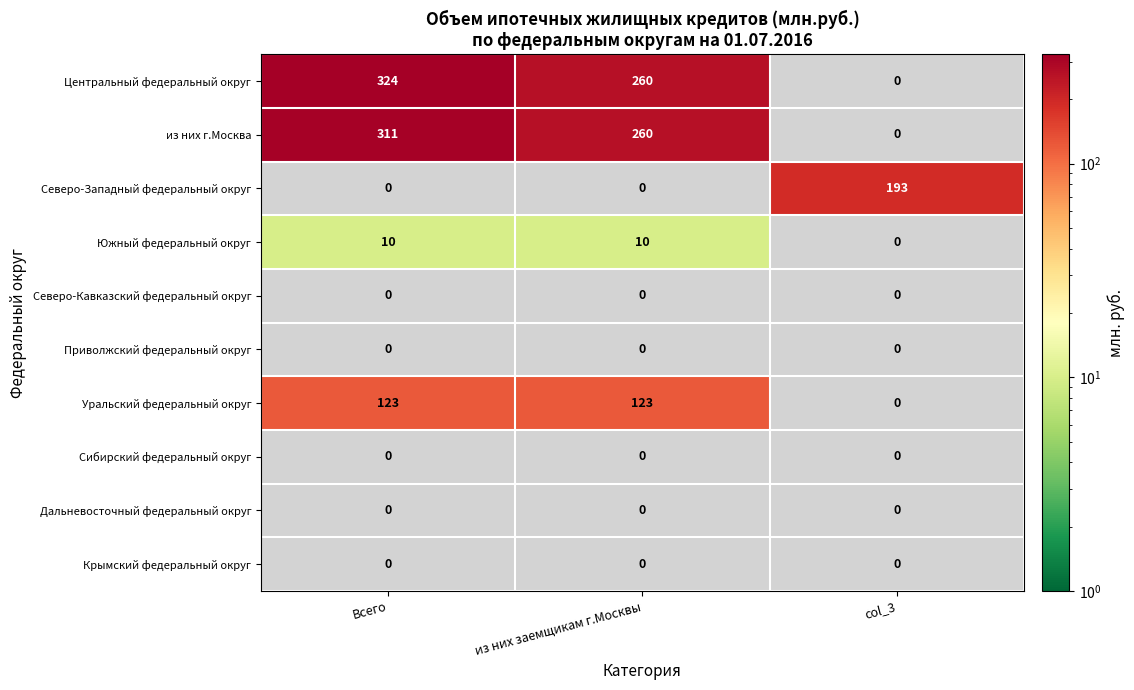

Is it true that Центральный федеральный округ equals 429 at Всего?

False